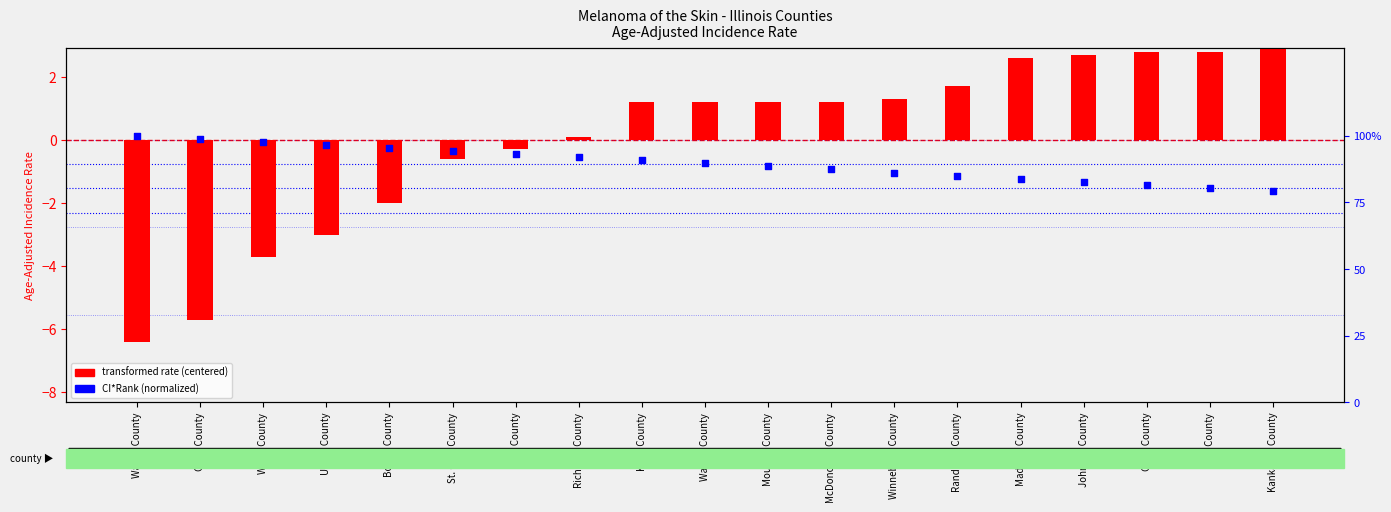

Is the value of CI*Rank (normalized) at Boone County greater than the value of transformed rate (centered) at Randolph County?

No